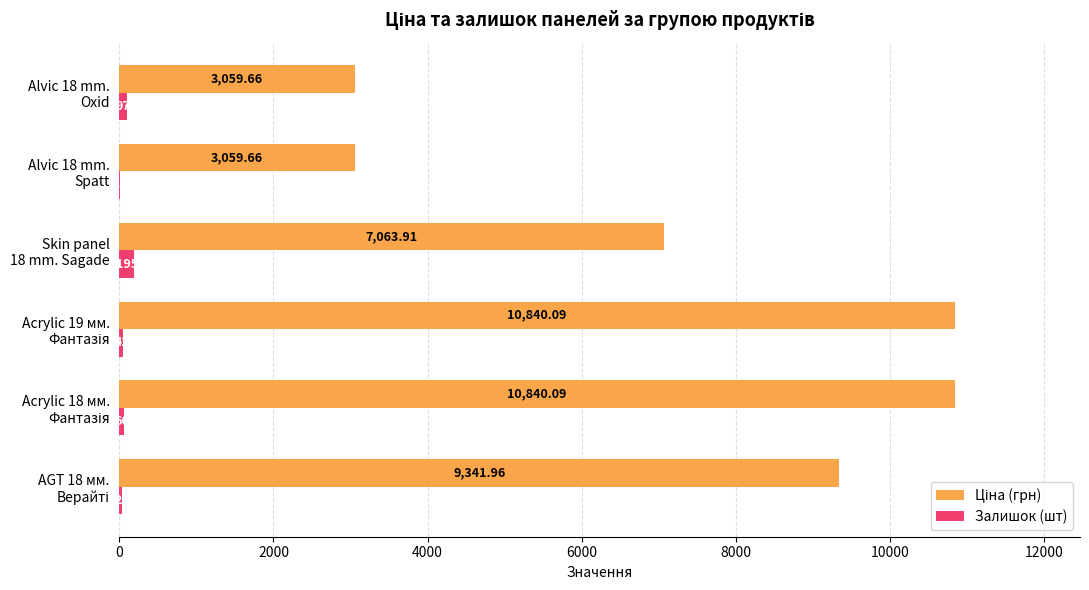

How many categories are shown in the chart?

6